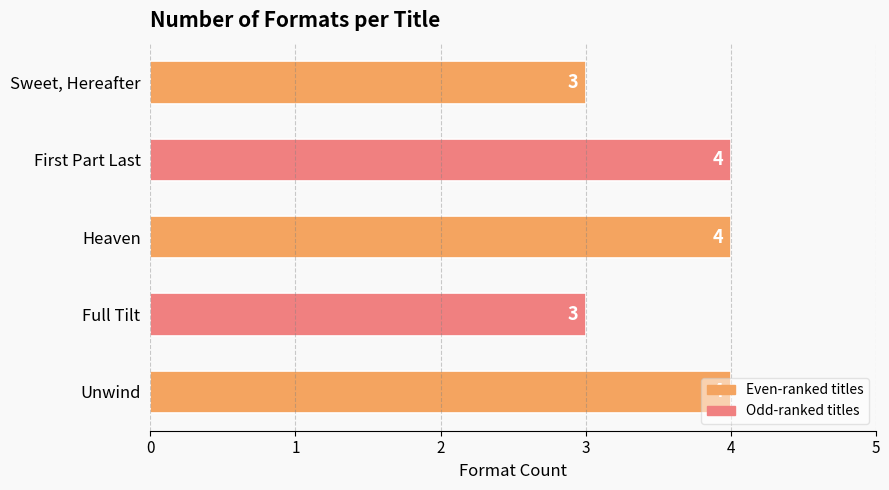

True or false: the data shows 3 at Full Tilt.

True